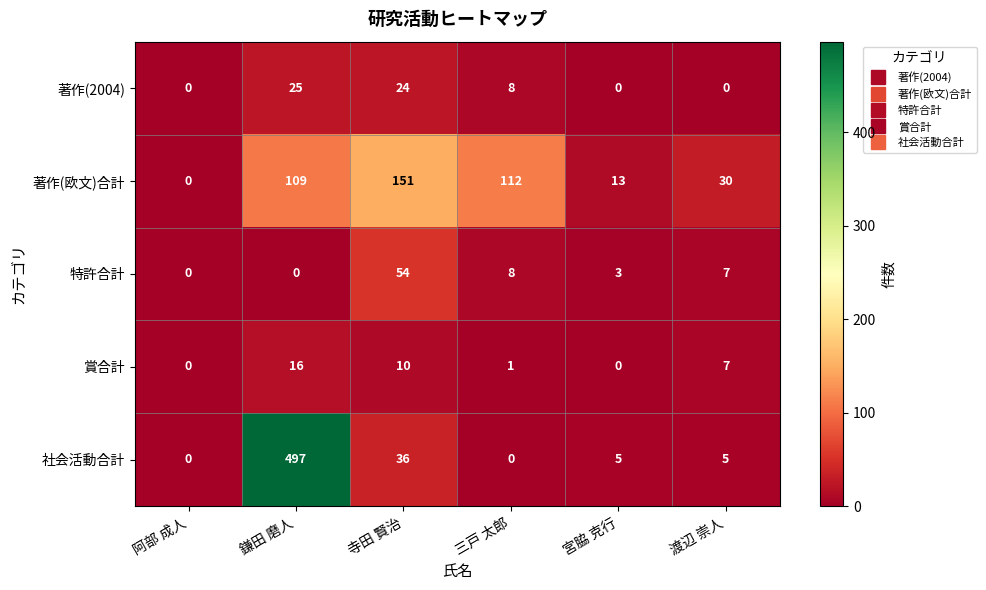

What is the difference between the highest and lowest values at 寺田 賢治?

141